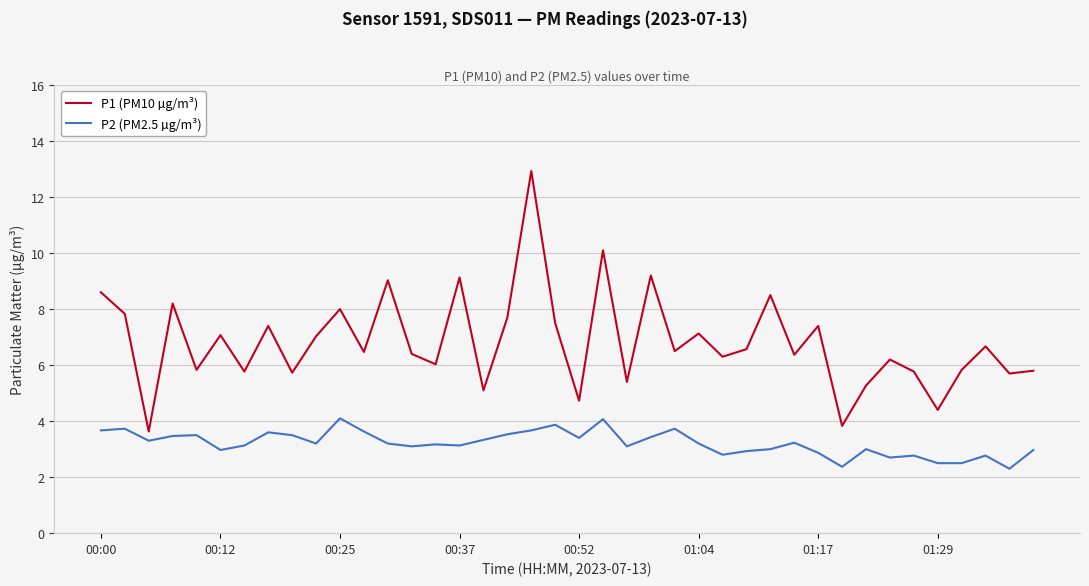

Rank the series by their average value, from lowest to highest.

P2 (PM2.5 µg/m³), P1 (PM10 µg/m³)